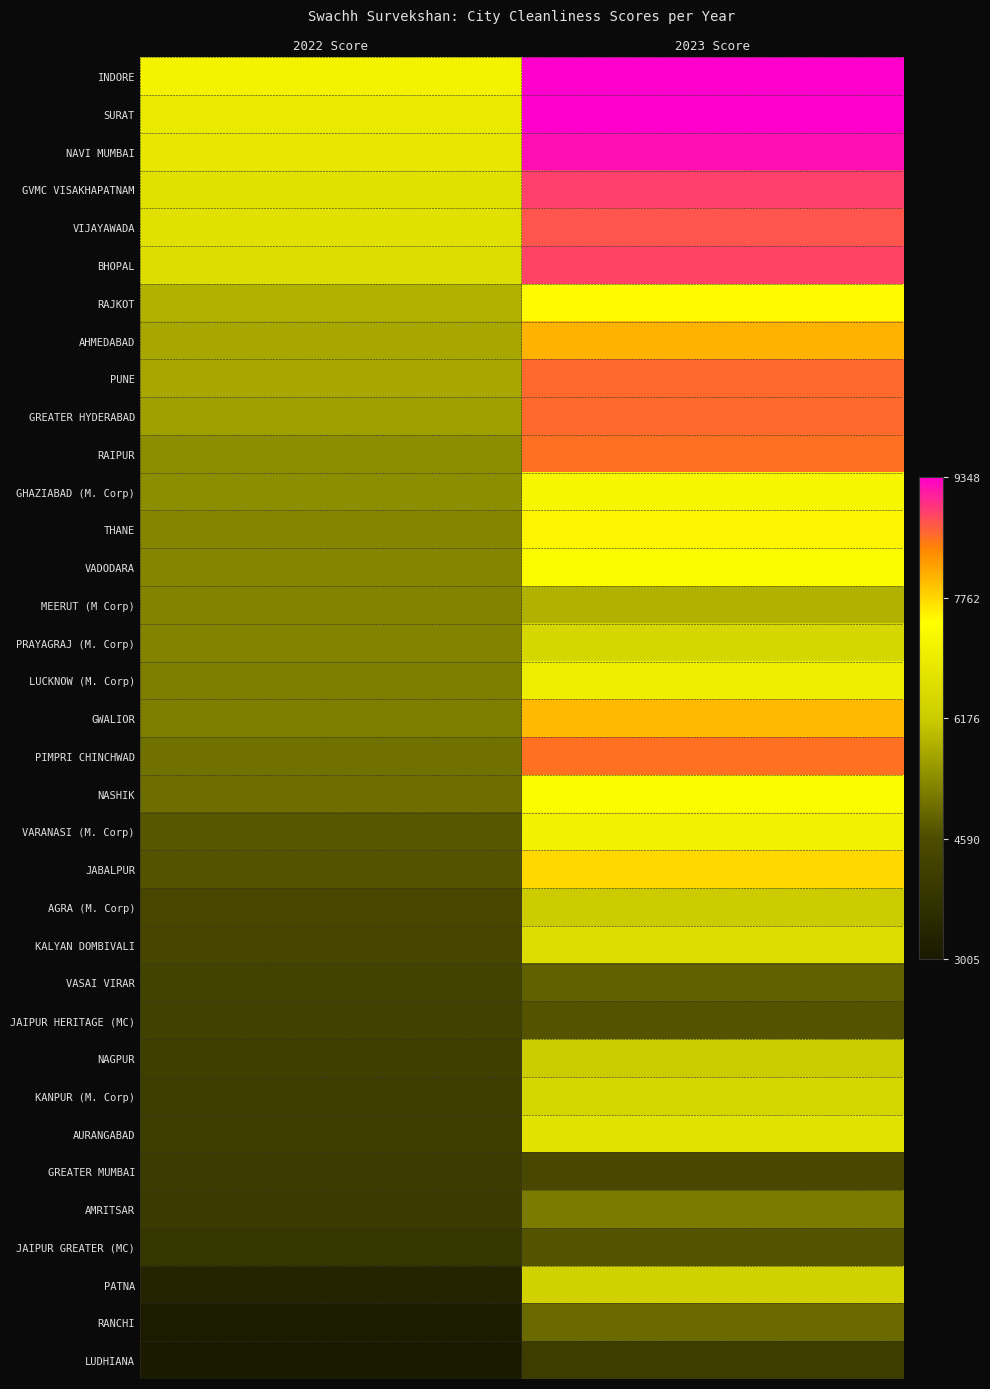

Reading right to left, what are all the values shown in this chart?

INDORE: 2023 Score=9348.4	2022 Score=7146.4
SURAT: 2023 Score=9348.4	2022 Score=6924.8
NAVI MUMBAI: 2023 Score=9240.3	2022 Score=6852.9
GVMC VISAKHAPATNAM: 2023 Score=8879.3	2022 Score=6701.2
VIJAYAWADA: 2023 Score=8751.3	2022 Score=6699.3
BHOPAL: 2023 Score=8855.2	2022 Score=6608.4
RAJKOT: 2023 Score=7465.8	2022 Score=5846.0
AHMEDABAD: 2023 Score=8041.5	2022 Score=5720.9
PUNE: 2023 Score=8595.2	2022 Score=5708.4
GREATER HYDERABAD: 2023 Score=8601.3	2022 Score=5612.7
RAIPUR: 2023 Score=8540.2	2022 Score=5395.3
GHAZIABAD (M. Corp): 2023 Score=7222.5	2022 Score=5387.7
THANE: 2023 Score=7520.3	2022 Score=5308.0
VADODARA: 2023 Score=7344.2	2022 Score=5285.7
MEERUT (M Corp): 2023 Score=5850.4	2022 Score=5283.6
PRAYAGRAJ (M. Corp): 2023 Score=6433.0	2022 Score=5267.1
LUCKNOW (M. Corp): 2023 Score=7009.0	2022 Score=5209.7
GWALIOR: 2023 Score=7994.7	2022 Score=5205.0
PIMPRI CHINCHWAD: 2023 Score=8536.7	2022 Score=5051.5
NASHIK: 2023 Score=7372.2	2022 Score=4991.9
VARANASI (M. Corp): 2023 Score=7107.1	2022 Score=4734.7
JABALPUR: 2023 Score=7760.9	2022 Score=4677.9
AGRA (M. Corp): 2023 Score=6164.6	2022 Score=4441.3
KALYAN DOMBIVALI: 2023 Score=6583.3	2022 Score=4383.5
VASAI VIRAR: 2023 Score=4844.7	2022 Score=4306.8
JAIPUR HERITAGE (MC): 2023 Score=4685.5	2022 Score=4231.0
NAGPUR: 2023 Score=6163.8	2022 Score=4171.9
KANPUR (M. Corp): 2023 Score=6409.6	2022 Score=4165.4
AURANGABAD: 2023 Score=6737.8	2022 Score=4145.2
GREATER MUMBAI: 2023 Score=4446.2	2022 Score=4078.7
AMRITSAR: 2023 Score=5181.8	2022 Score=4069.8
JAIPUR GREATER (MC): 2023 Score=4679.6	2022 Score=3877.3
PATNA: 2023 Score=6320.9	2022 Score=3337.3
RANCHI: 2023 Score=4946.7	2022 Score=3068.1
LUDHIANA: 2023 Score=4139.8	2022 Score=3005.1